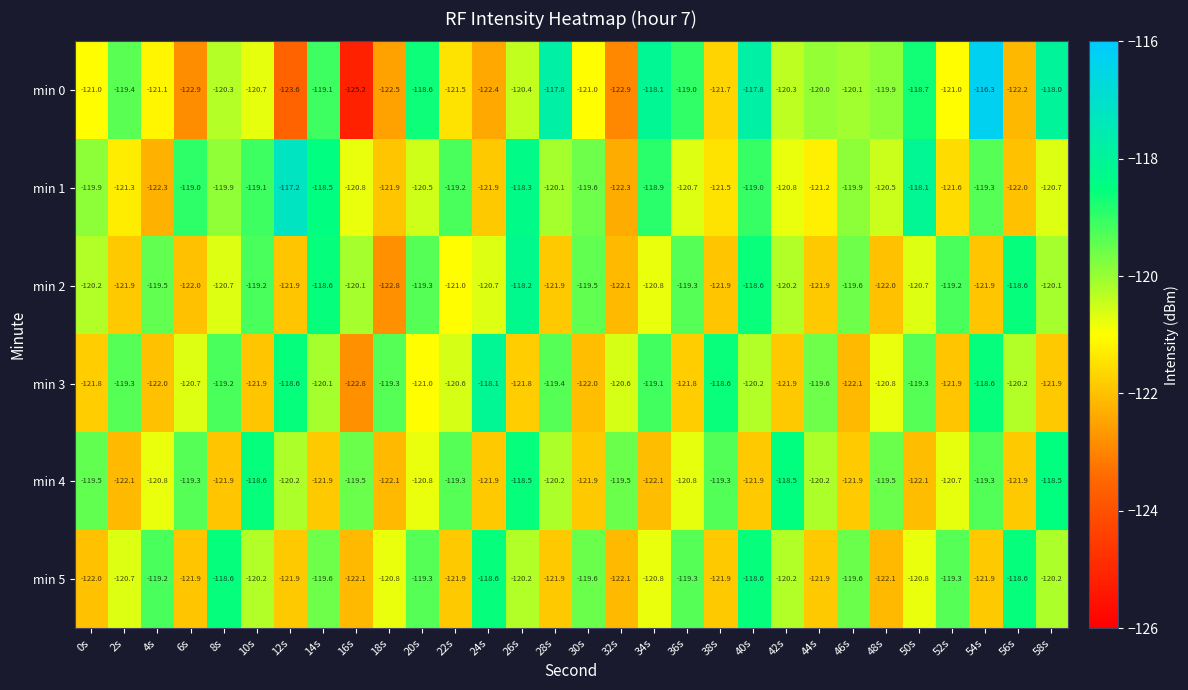

Between 6s and 32s, which series saw the biggest shift?

min 1